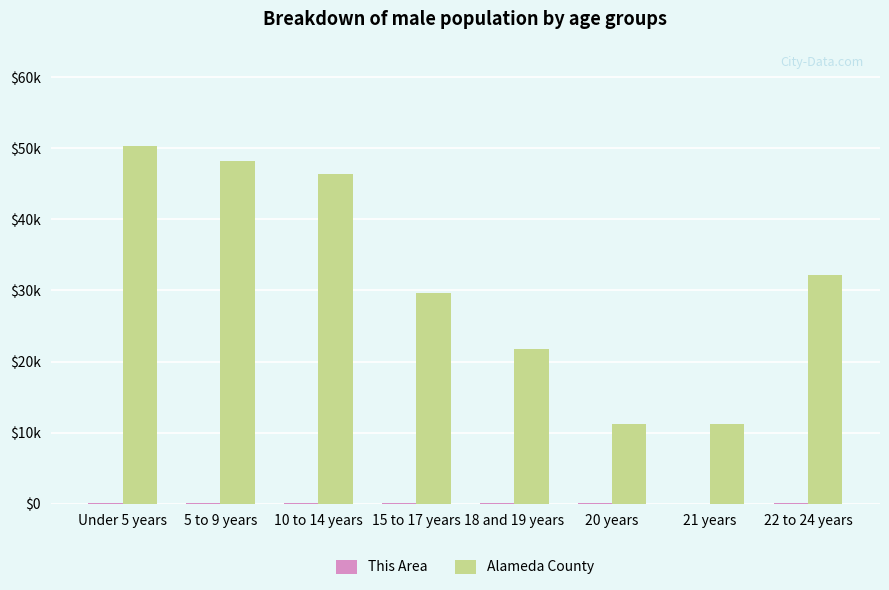

Does the chart contain stacked bars?

No